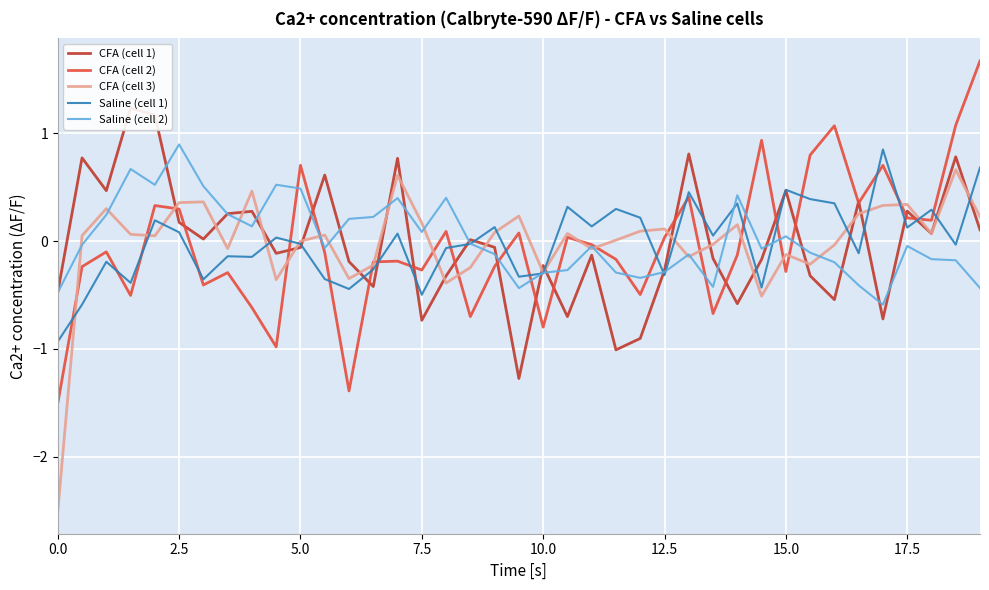

What are all the series names shown in the legend?

CFA (cell 1), CFA (cell 2), CFA (cell 3), Saline (cell 1), Saline (cell 2)